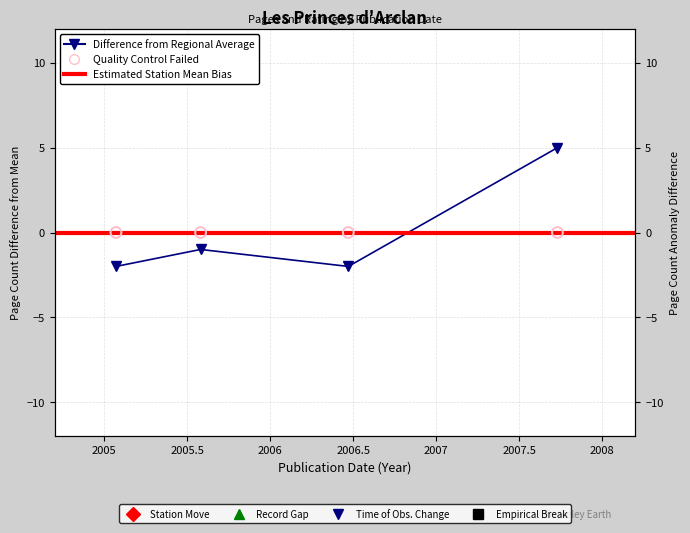

Which has a higher value, 26/01/2005 or 26/09/2007?

26/09/2007